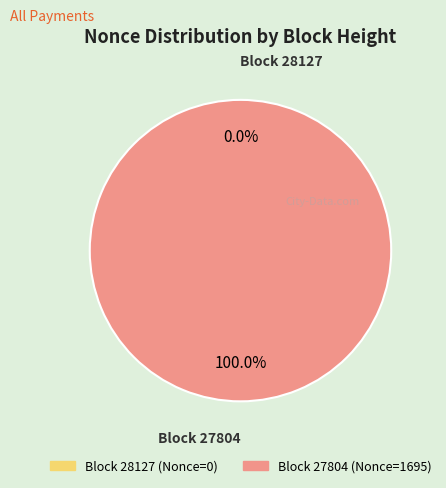

What is the change in value from 28127 to 27804?

+1695